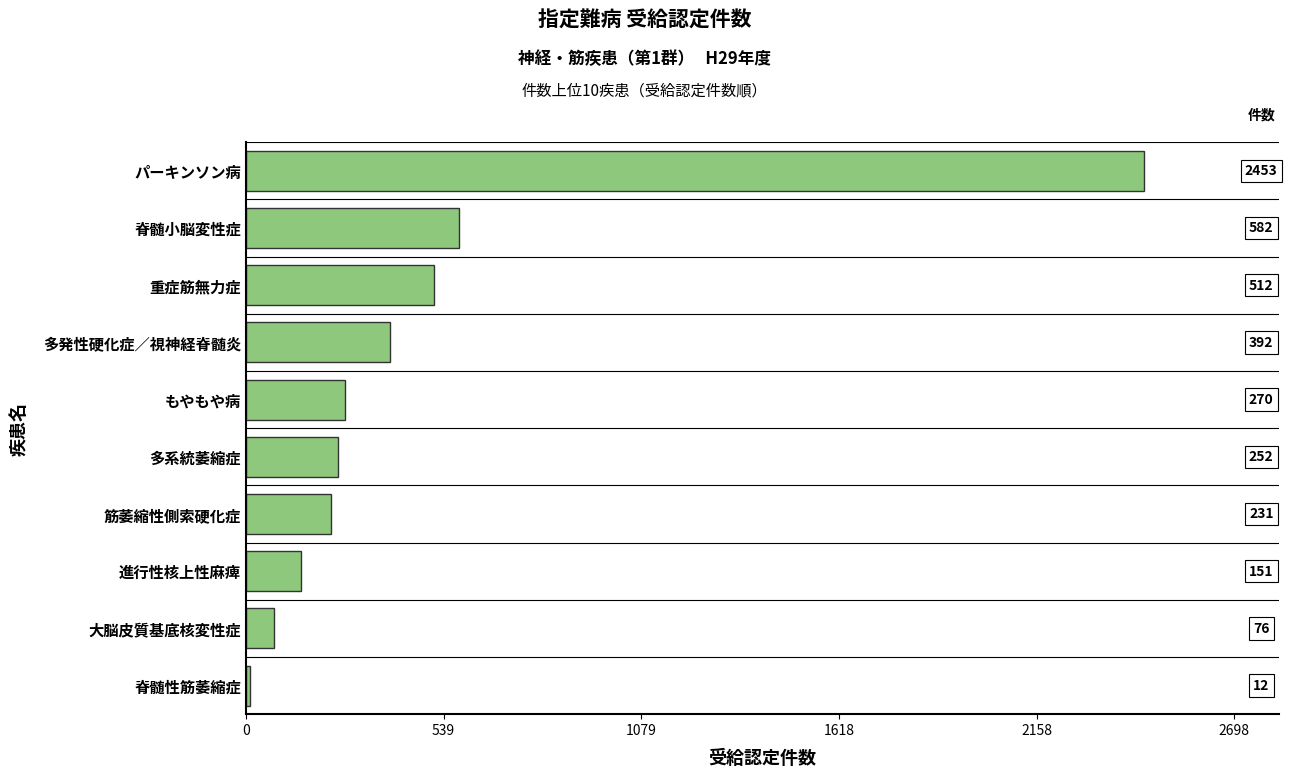

What is the ratio of the value at 重症筋無力症 to the value at もやもや病?

1.9